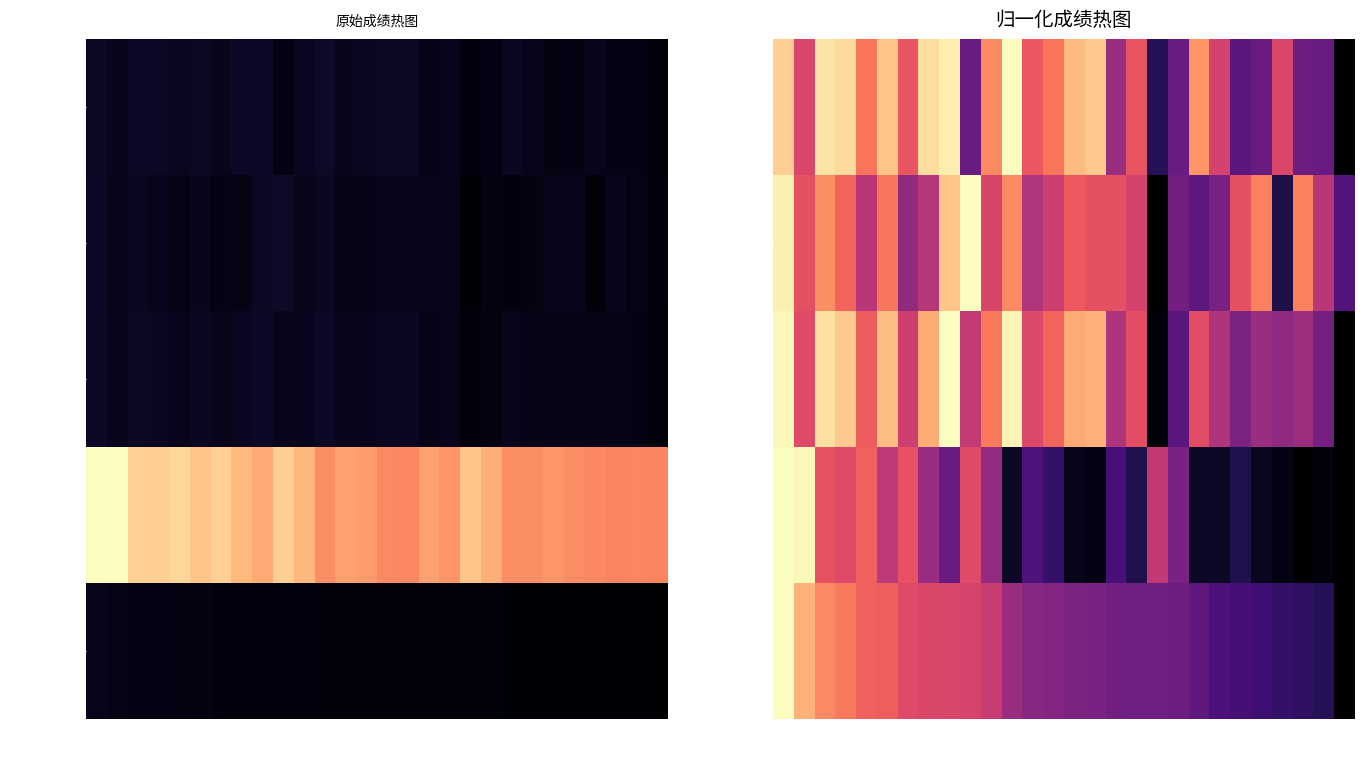

Which series has the widest spread of values?

初试成绩